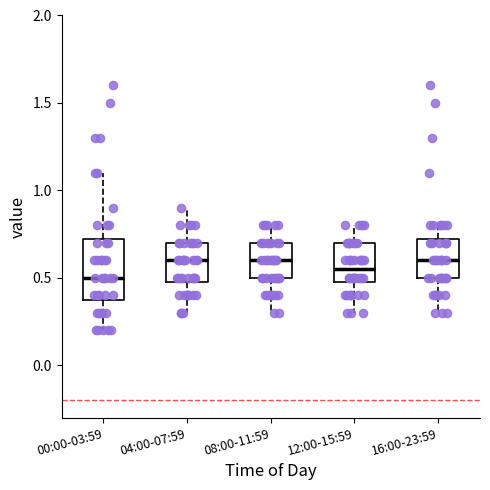

Reading left to right, read every box against the y-axis: the position of its median line, the range the box covers, and the ends of its whiskers. The values are not printed on the chart, so give them approximately, as read against the axis.

00:00-03:59: median 0.50, box 0.40 to 0.75, whiskers 0.20 to 1.10
04:00-07:59: median 0.60, box 0.50 to 0.70, whiskers 0.30 to 0.90
08:00-11:59: median 0.60, box 0.50 to 0.70, whiskers 0.30 to 0.80
12:00-15:59: median 0.55, box 0.50 to 0.70, whiskers 0.30 to 0.80
16:00-23:59: median 0.60, box 0.50 to 0.75, whiskers 0.30 to 0.80